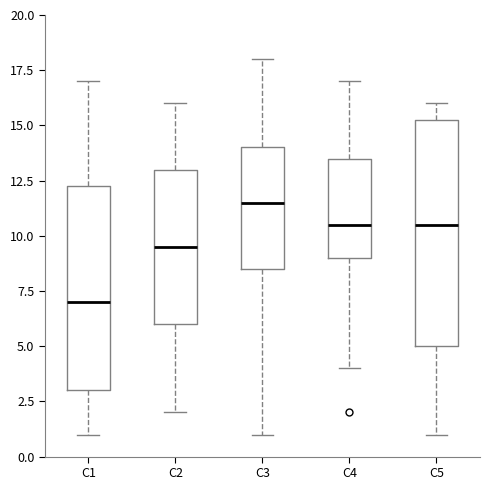

Which box has the highest median line?

C3